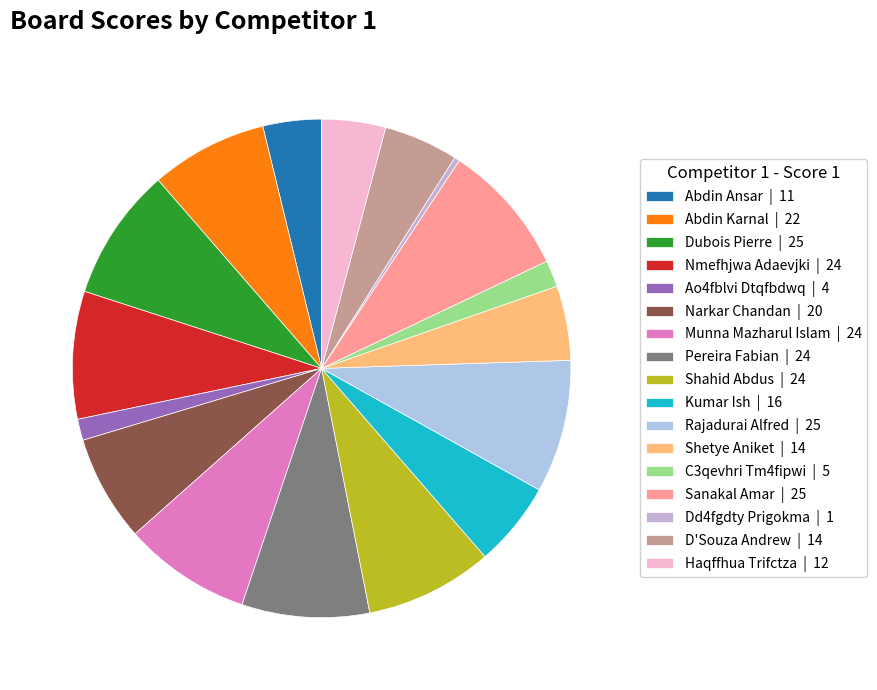

The Nmefhjwa Adaevjki slice represents 8% of the pie. True or false?

True